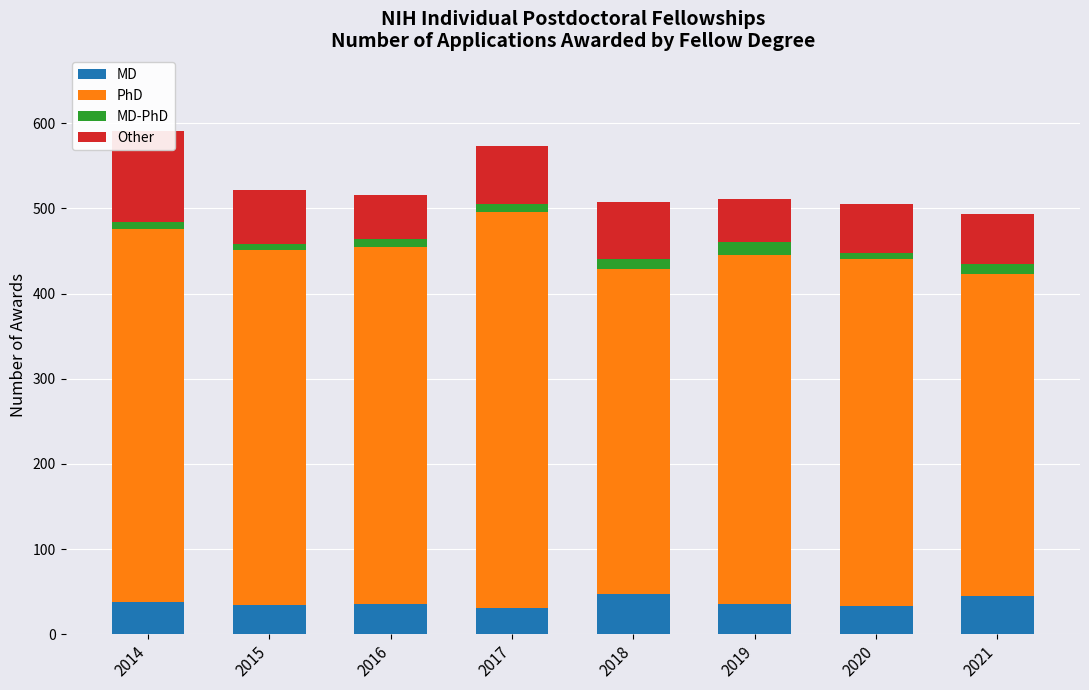

What is the difference between the maximum and minimum values in the MD series?

16